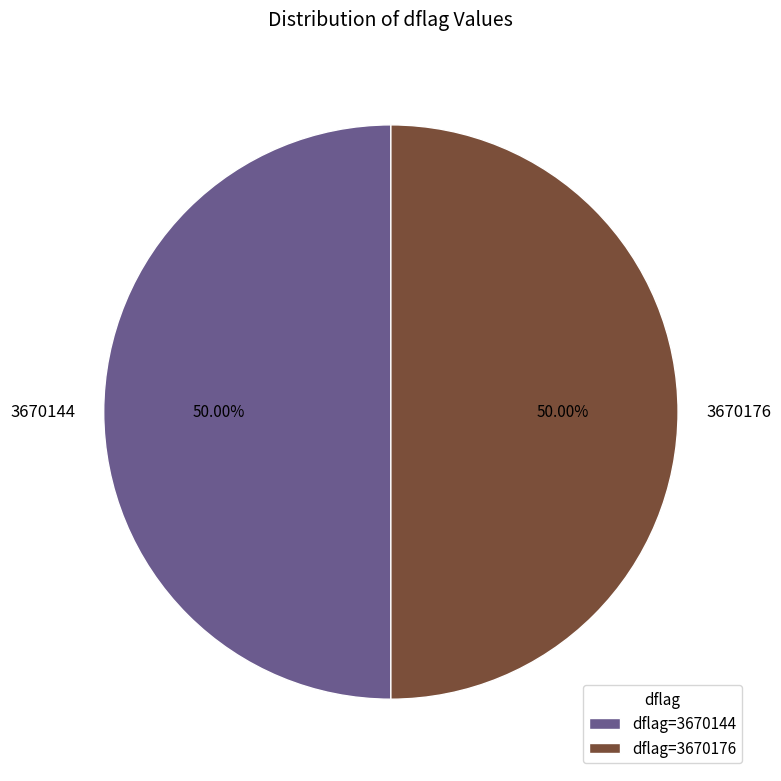

What is the ratio of the value at 3670176 to the value at 3670144?

1.0